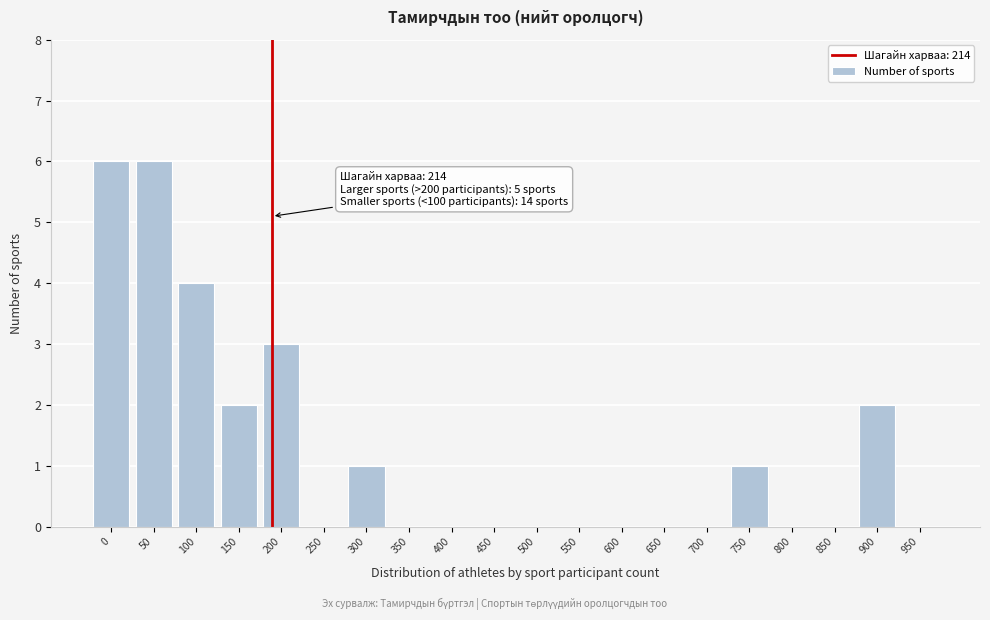

Reading left to right, what are all the values shown in this chart?

0=6	50=6	100=4	150=2	200=3	250=0	300=1	350=0	400=0	450=0	500=0	550=0	600=0	650=0	700=0	750=1	800=0	850=0	900=2	950=0